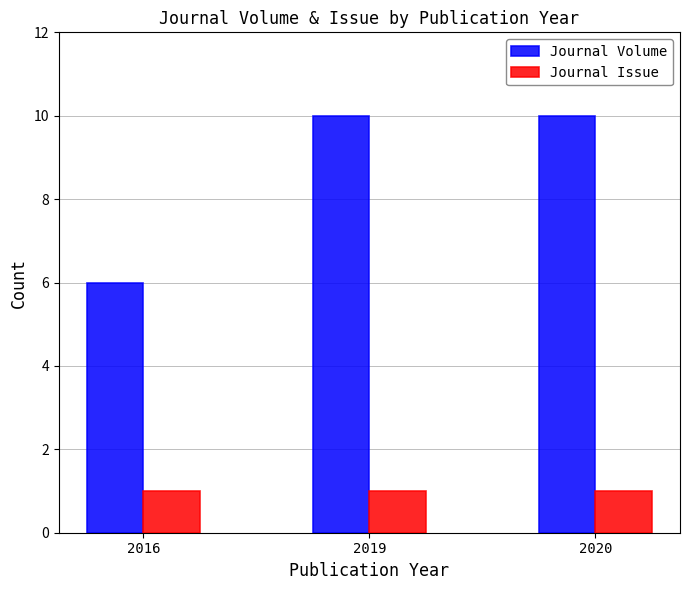

Is it true that Journal Volume equals 6 at 2016?

True